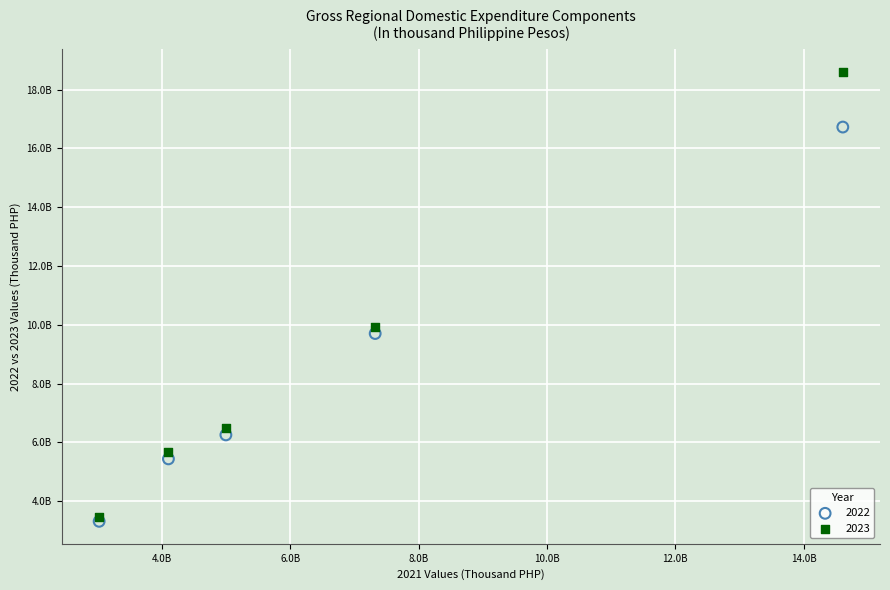

What are all the series names shown in the legend?

2022, 2023